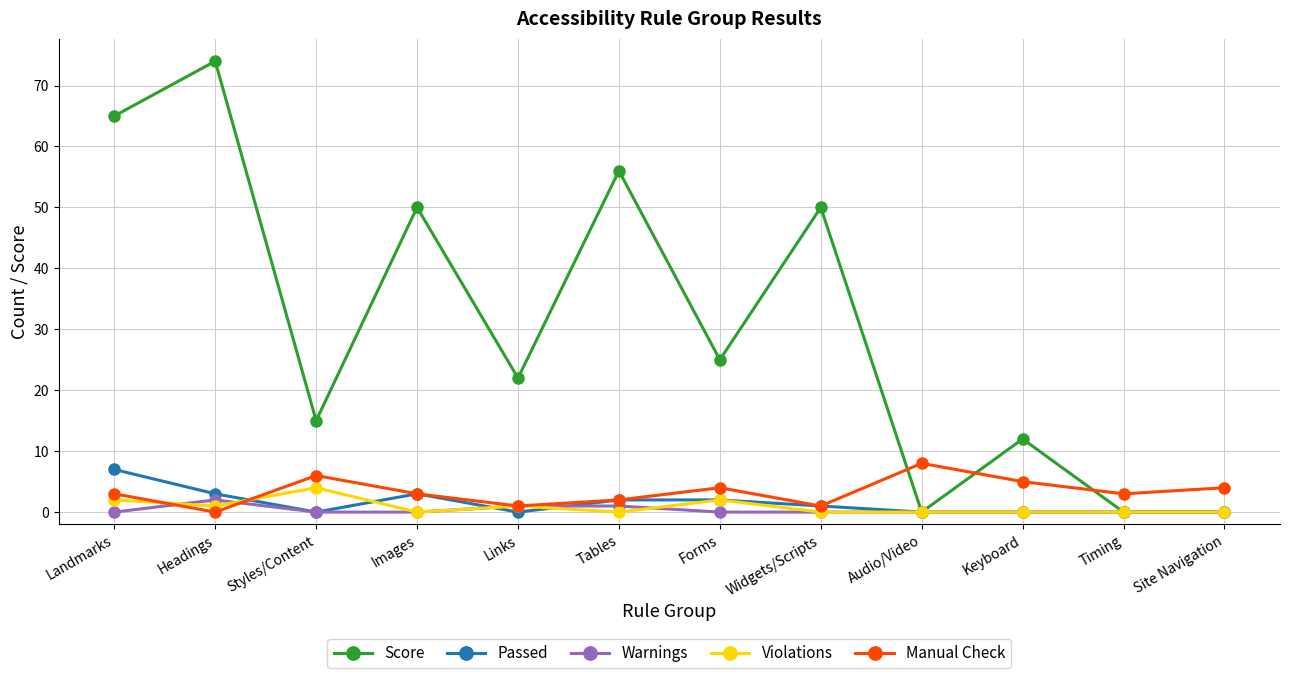

What is the difference between the maximum and minimum values in the Violations series?

4